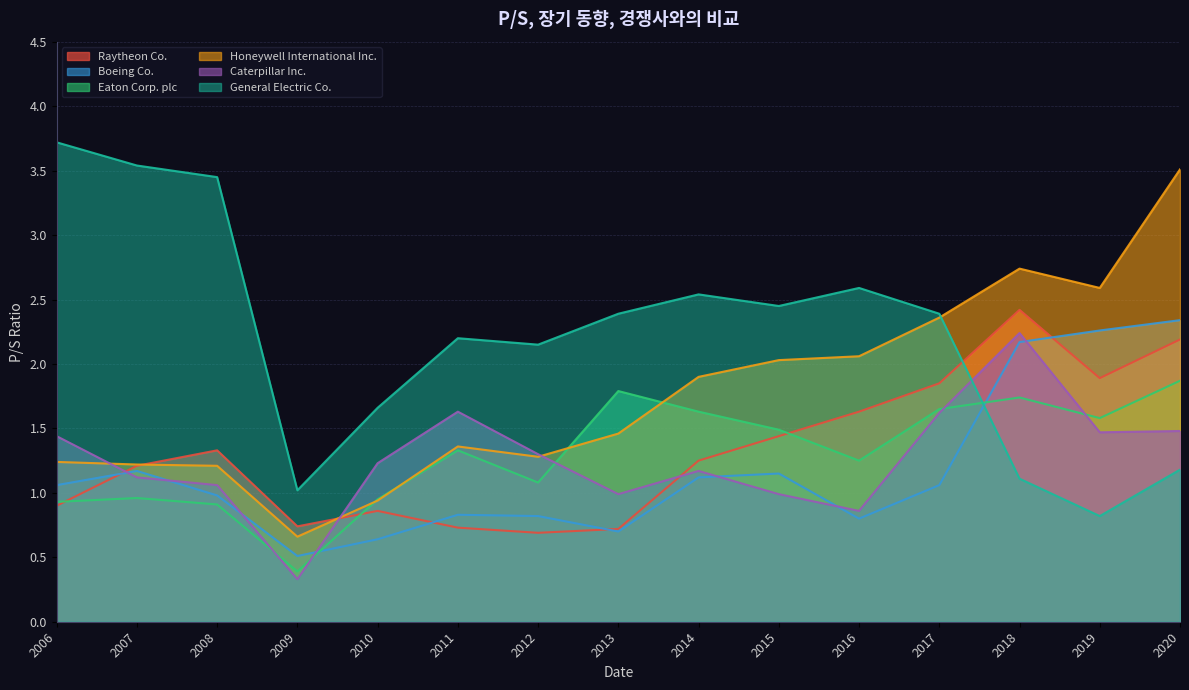

At which category does General Electric Co. reach its first local valley?

2009